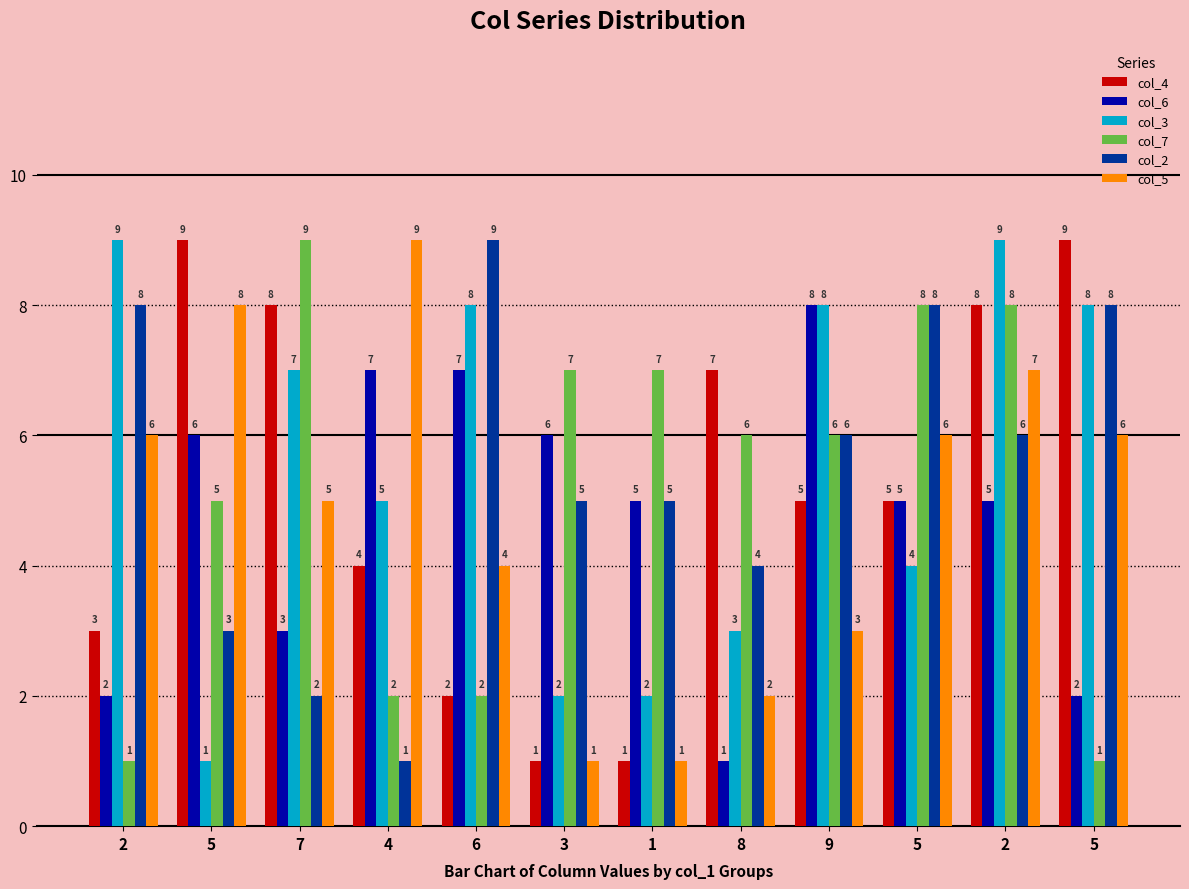

List the series in order of their peak value, lowest first.

col_6, col_4, col_3, col_7, col_2, col_5